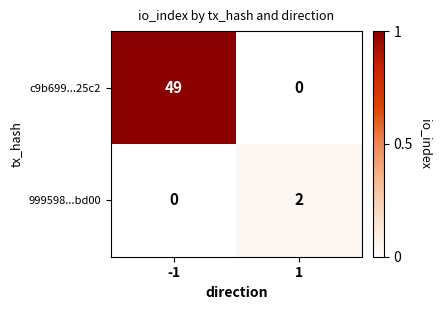

What is the difference between the highest and lowest values at -1?

49